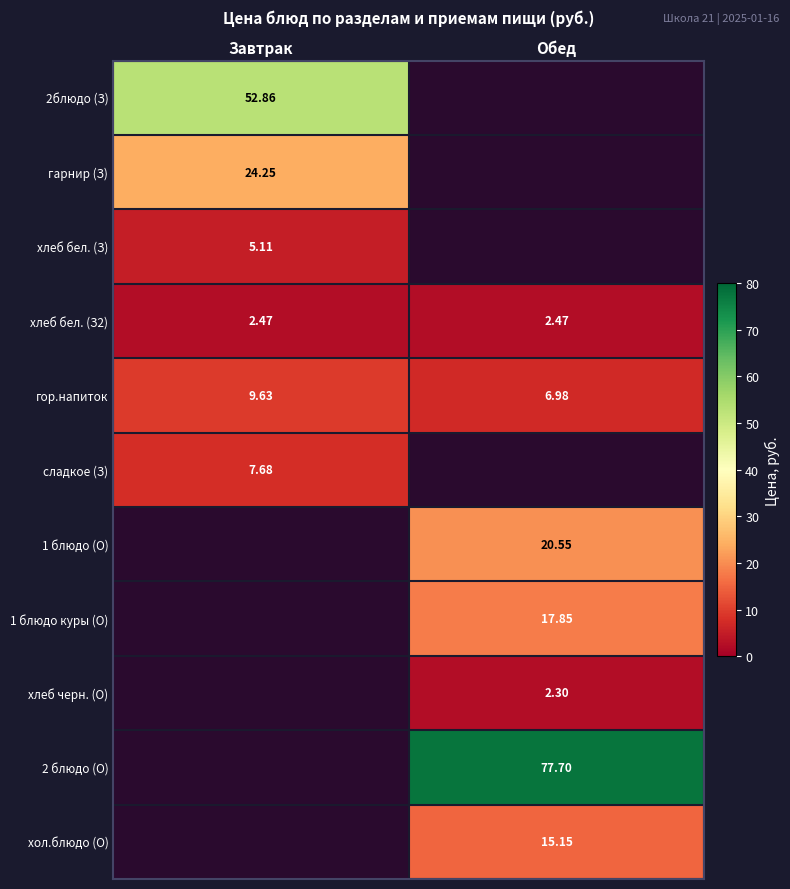

Is the value of хлеб бел. (З2) at Завтрак greater than the value of хлеб черн. (О) at Обед?

Yes